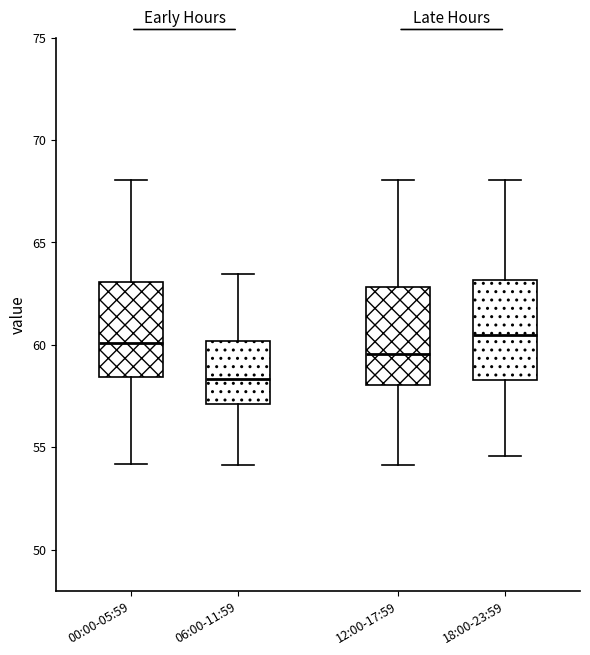

Reading left to right, transcribe this box plot: for each box, give where its median line is, the range the box spans, and where its two whiskers end, as read against the y-axis. The values are not printed on the chart, so give them approximately, as read against the axis.

00:00-05:59: median 60.0, box 58.5 to 63.0, whiskers 54.0 to 68.0
06:00-11:59: median 58.5, box 57.0 to 60.0, whiskers 54.0 to 63.5
12:00-17:59: median 59.5, box 58.0 to 63.0, whiskers 54.0 to 68.0
18:00-23:59: median 60.5, box 58.5 to 63.0, whiskers 54.5 to 68.0